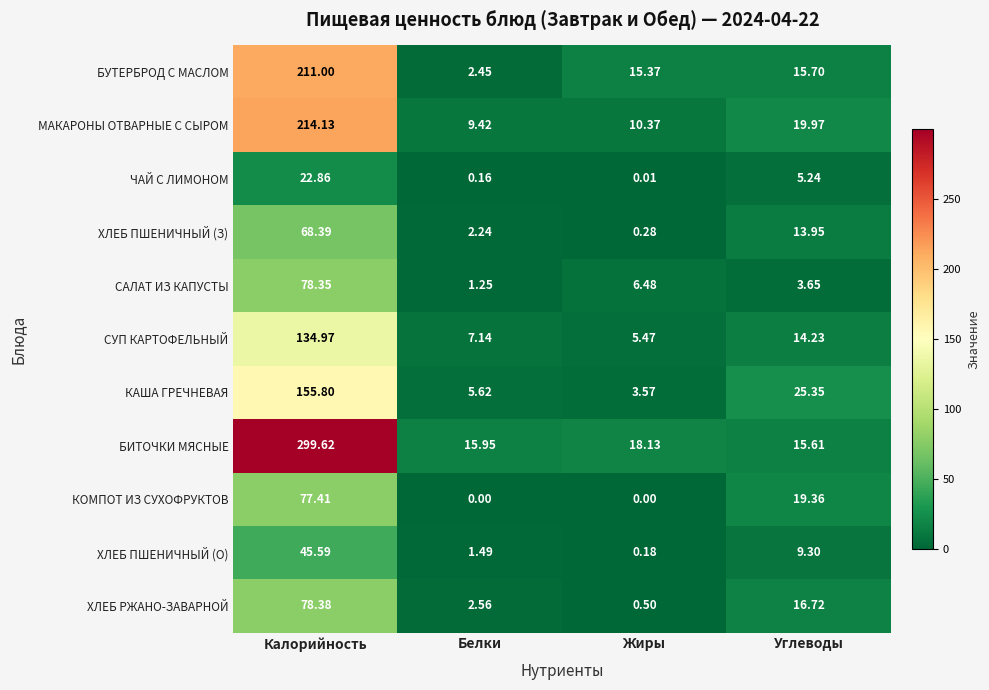

Which series changed the most between Калорийность and Белки?

БИТОЧКИ МЯСНЫЕ